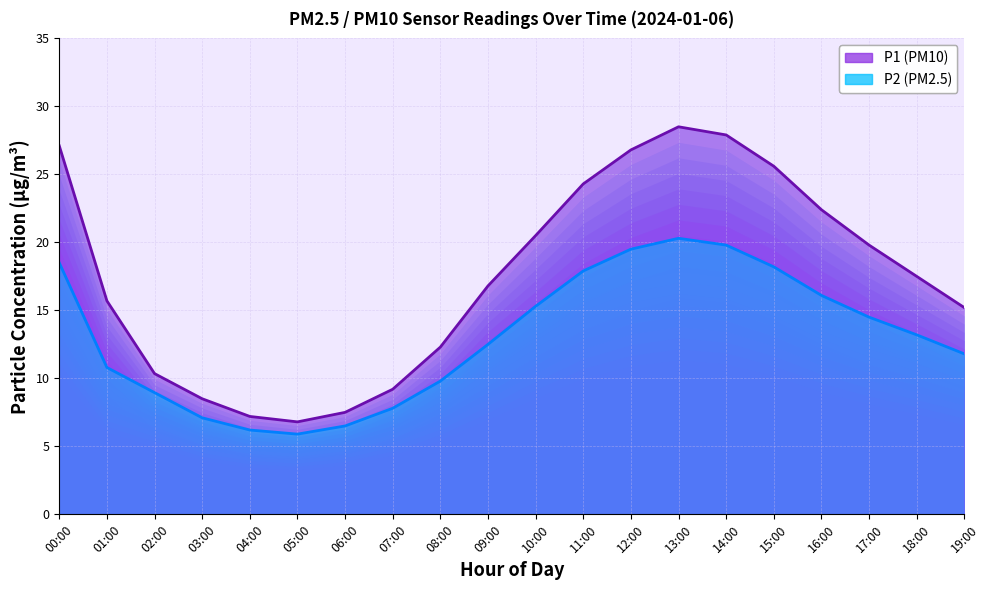

List the series in order of their peak value, highest first.

P1 (PM10), P2 (PM2.5)